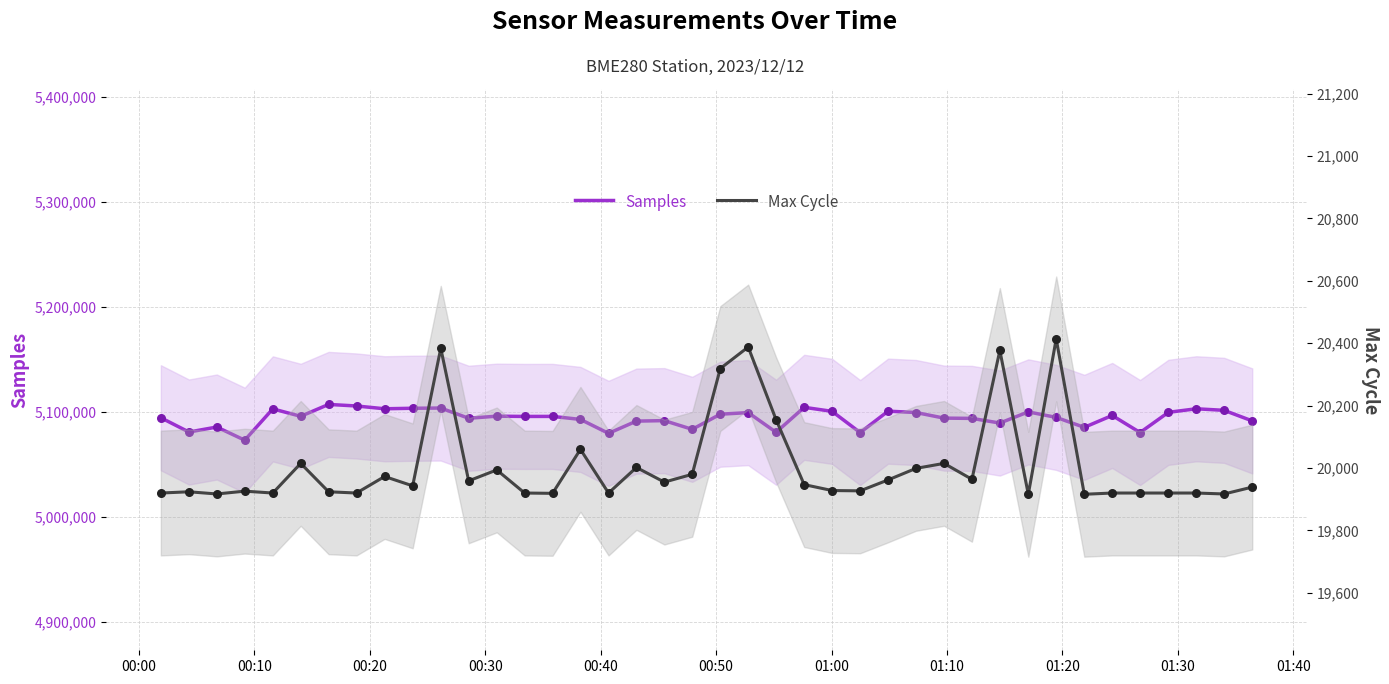

Which series contains the lowest Y value?

Max Cycle